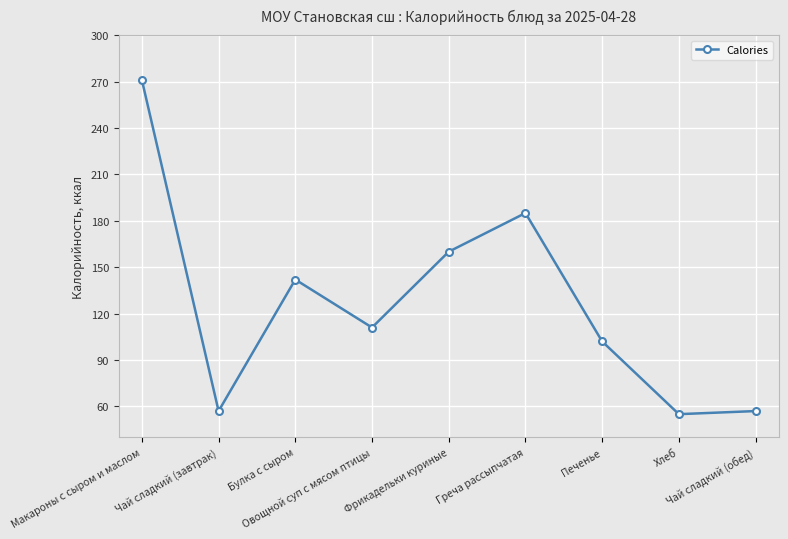

What is the change in value from Овощной суп с мясом птицы to Хлеб?

-56